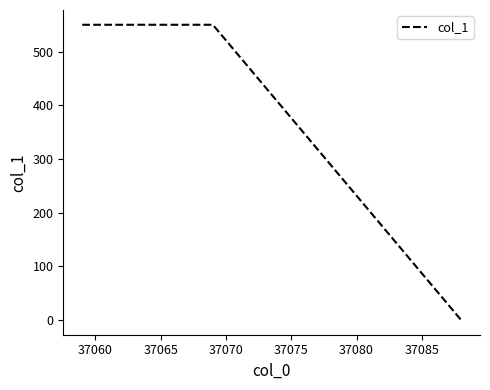

What is the maximum value shown in the chart?

550